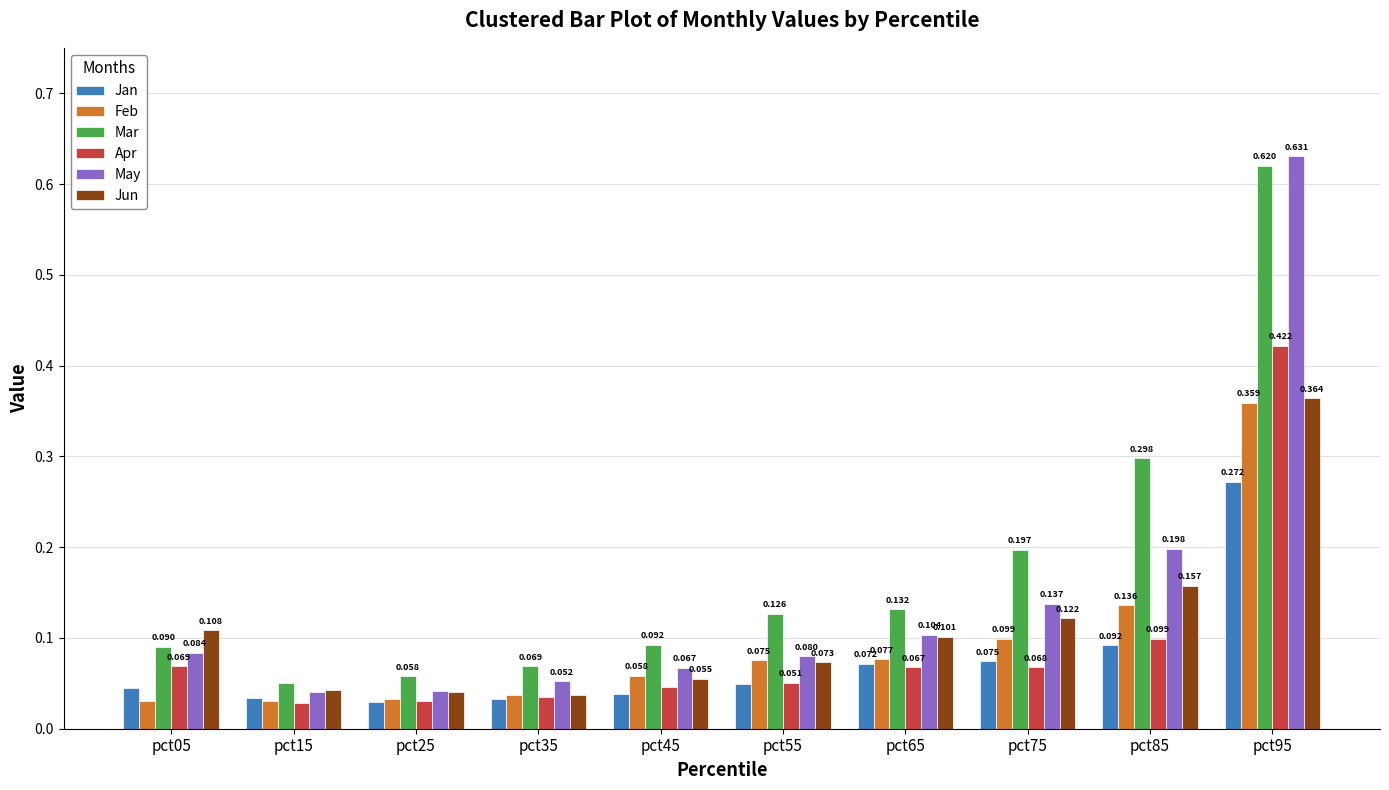

Which series has the largest range (max minus min)?

May